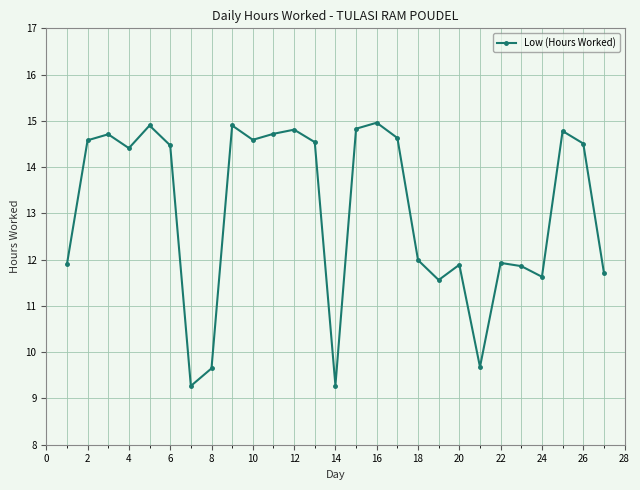

What is the average value?

13.1